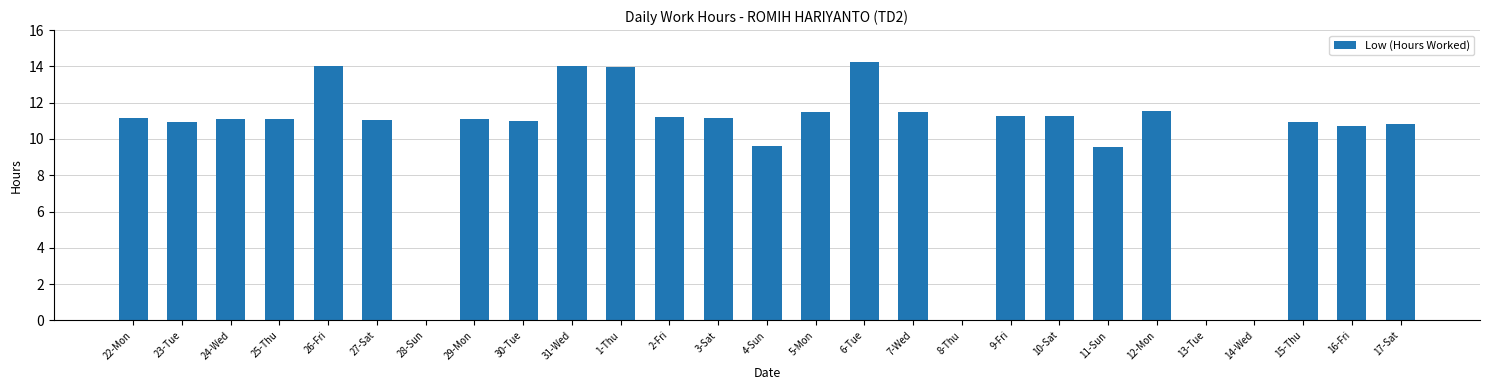

Is it true that the value at 9-Fri is 11.3?

True